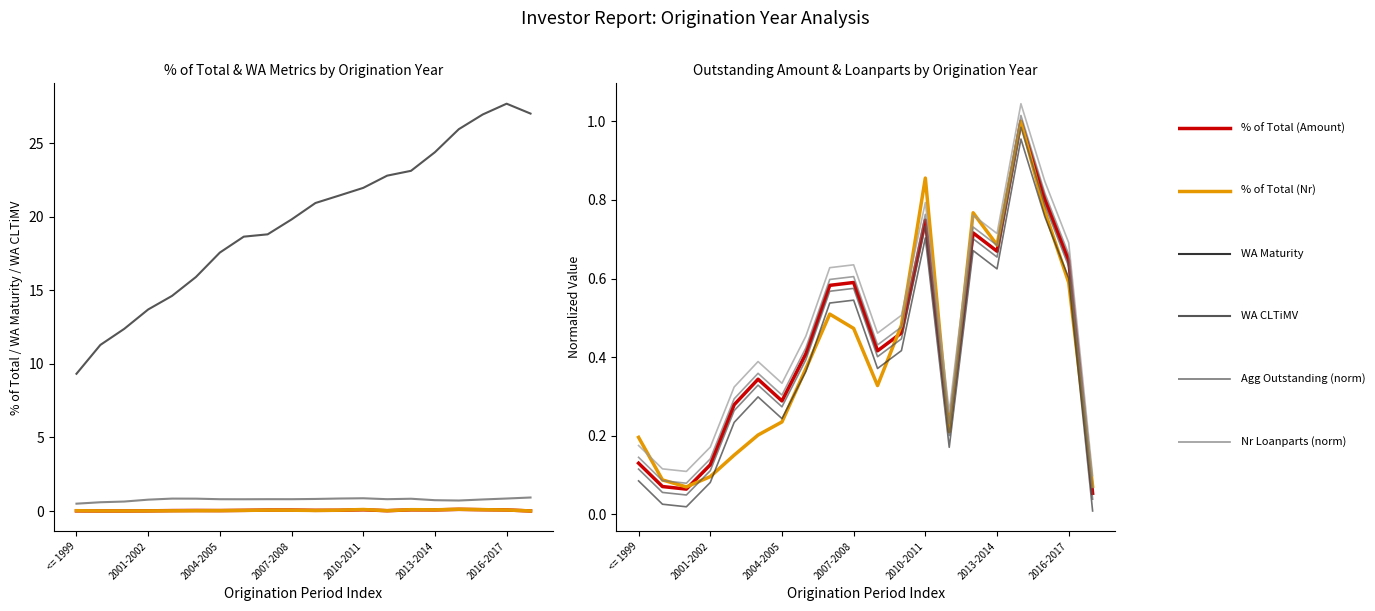

What is the average value of the % of Total (Amount) series?

0.1